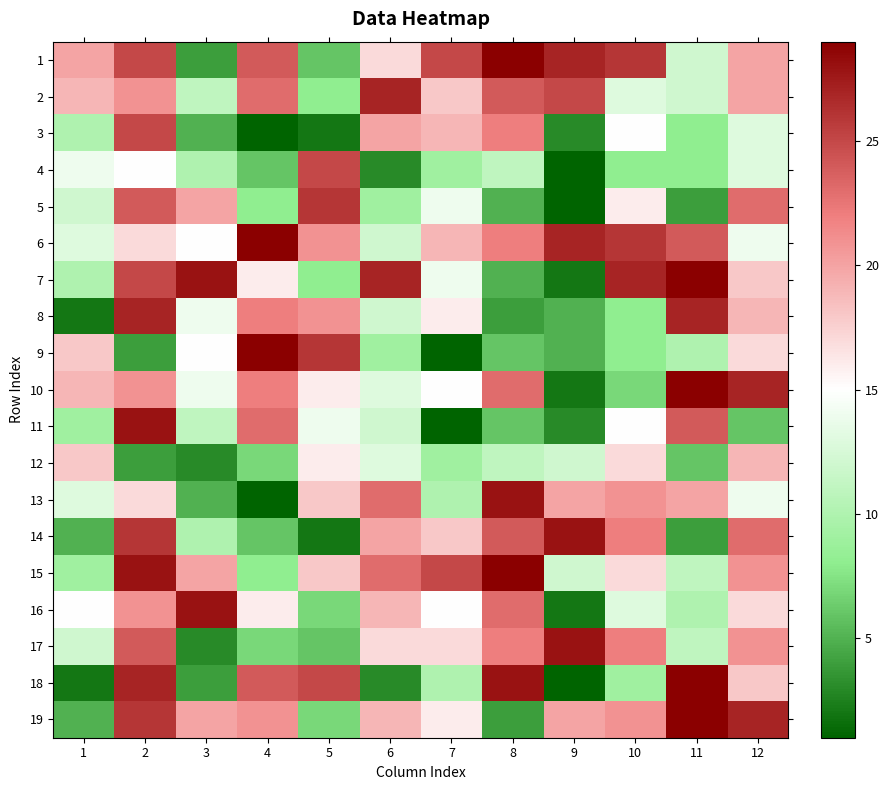

At which category does the chart reach its minimum across all series?

4